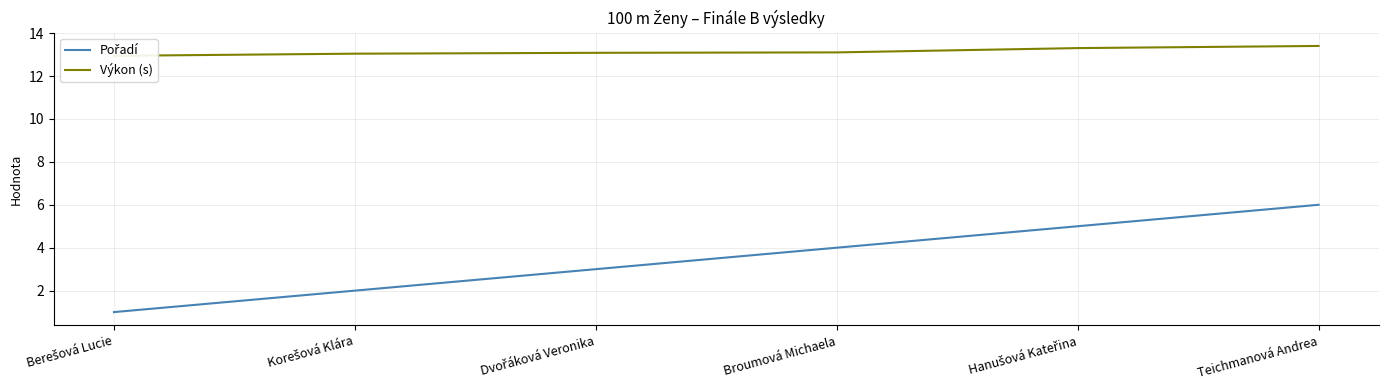

At which label does Výkon (s) reach its minimum?

Berešová Lucie